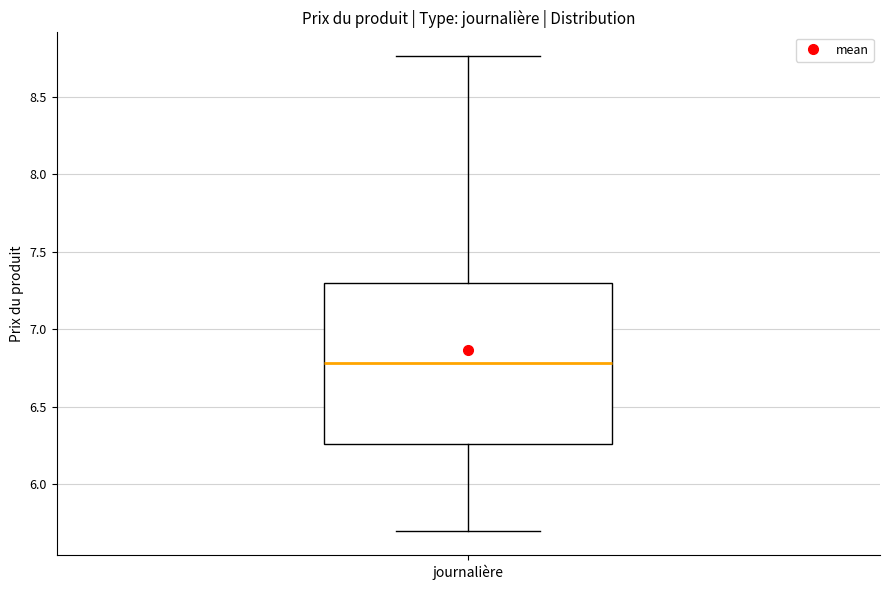

Read this box plot against the y-axis: the position of the median line, the range covered by the box, and the ends of both whiskers. The values are not printed on the chart, so give them approximately, as read against the axis.

median 6.80, box 6.25 to 7.30, whiskers 5.70 to 8.75